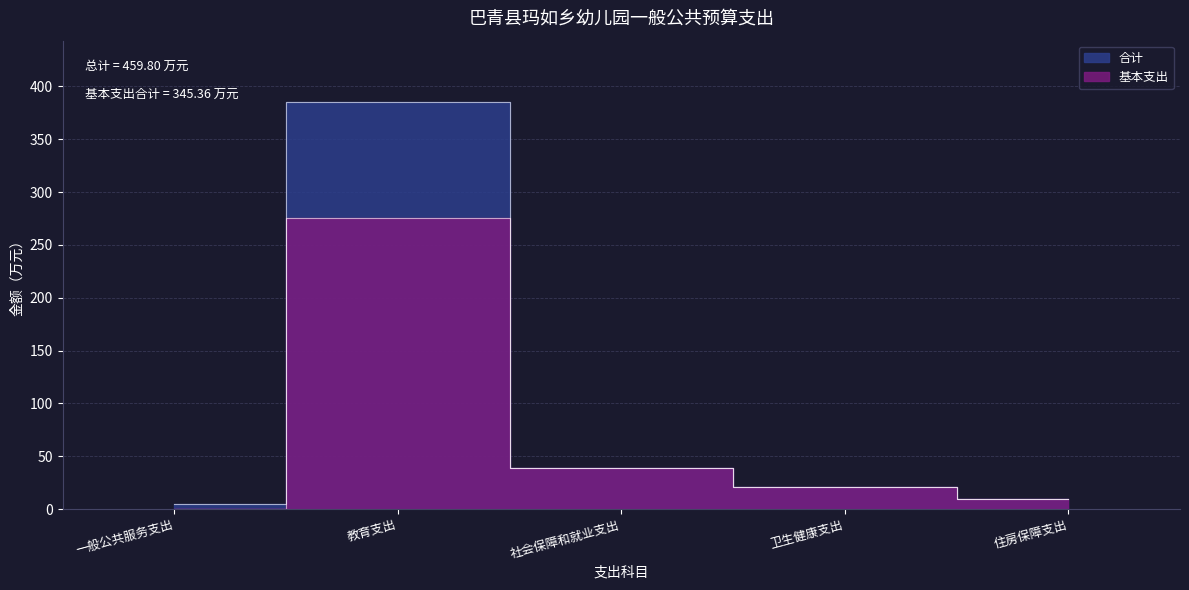

Count the number of data series in this chart.

2